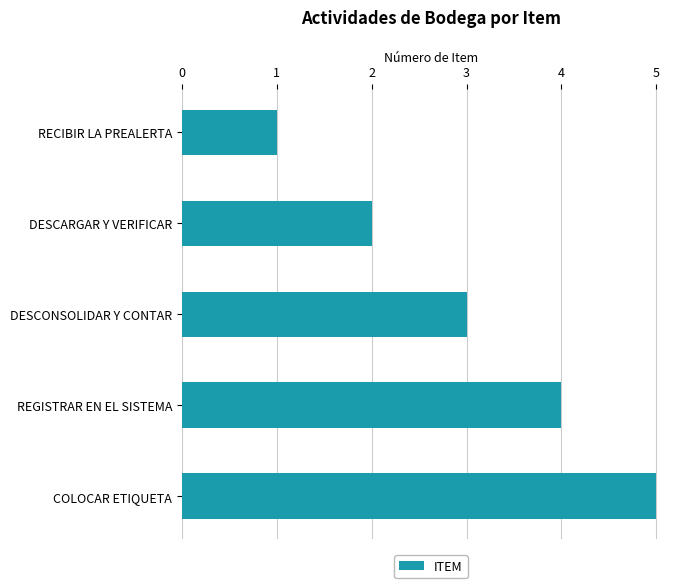

What is the change in value from DESCONSOLIDAR Y CONTAR to COLOCAR ETIQUETA?

+2